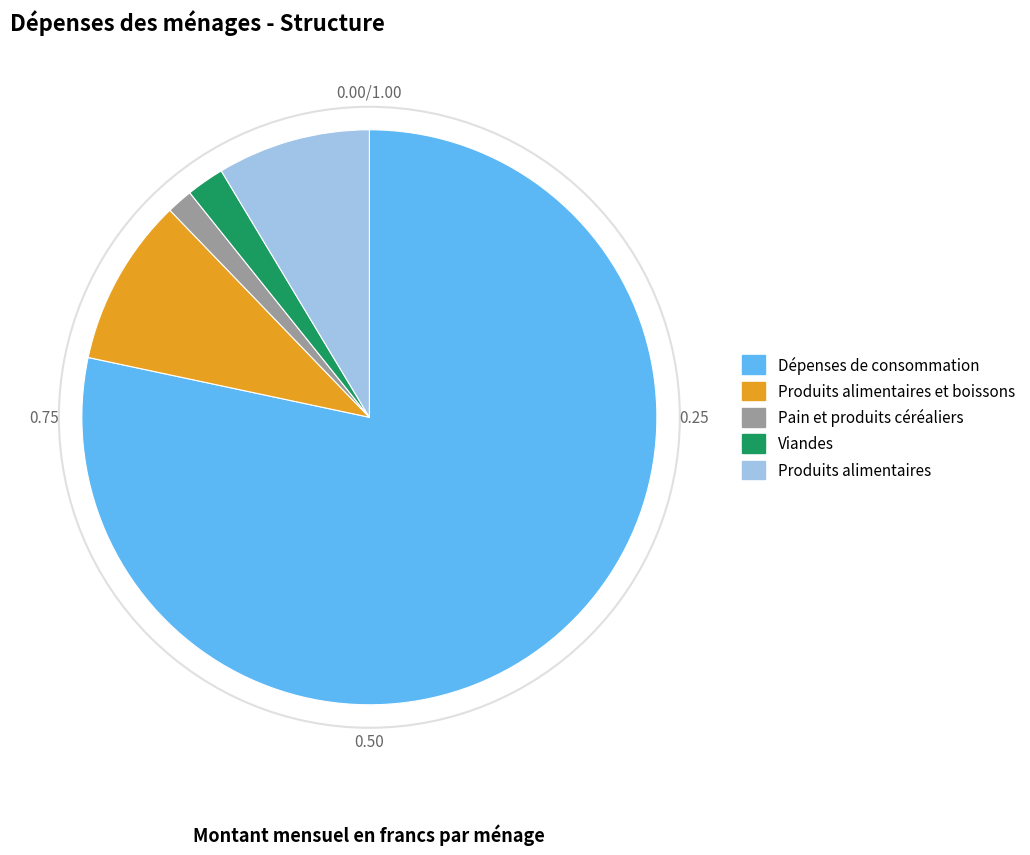

Which slice is the largest?

Dépenses de consommation